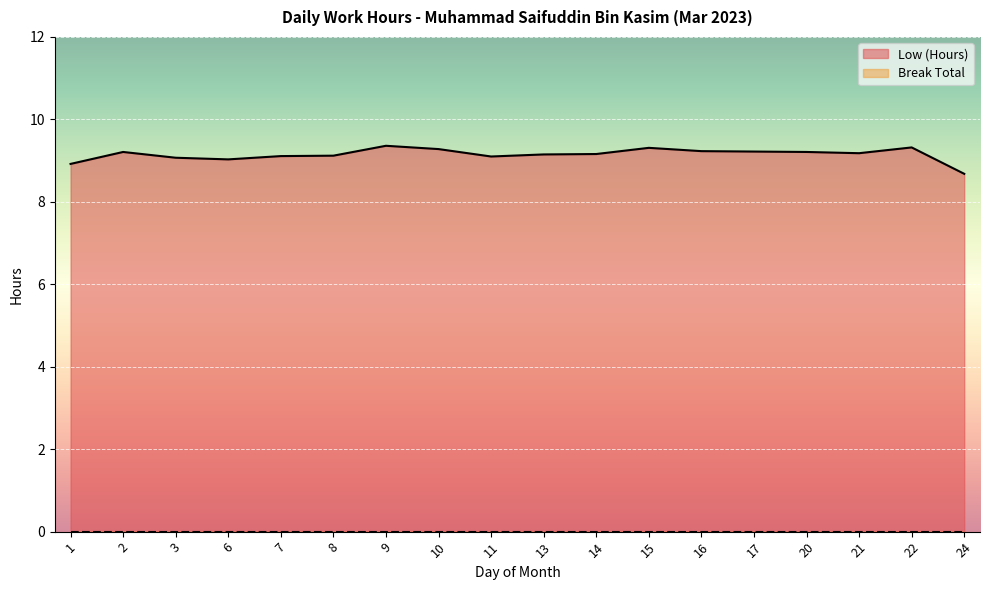

Is it true that the value at 3 is 3.8?

False